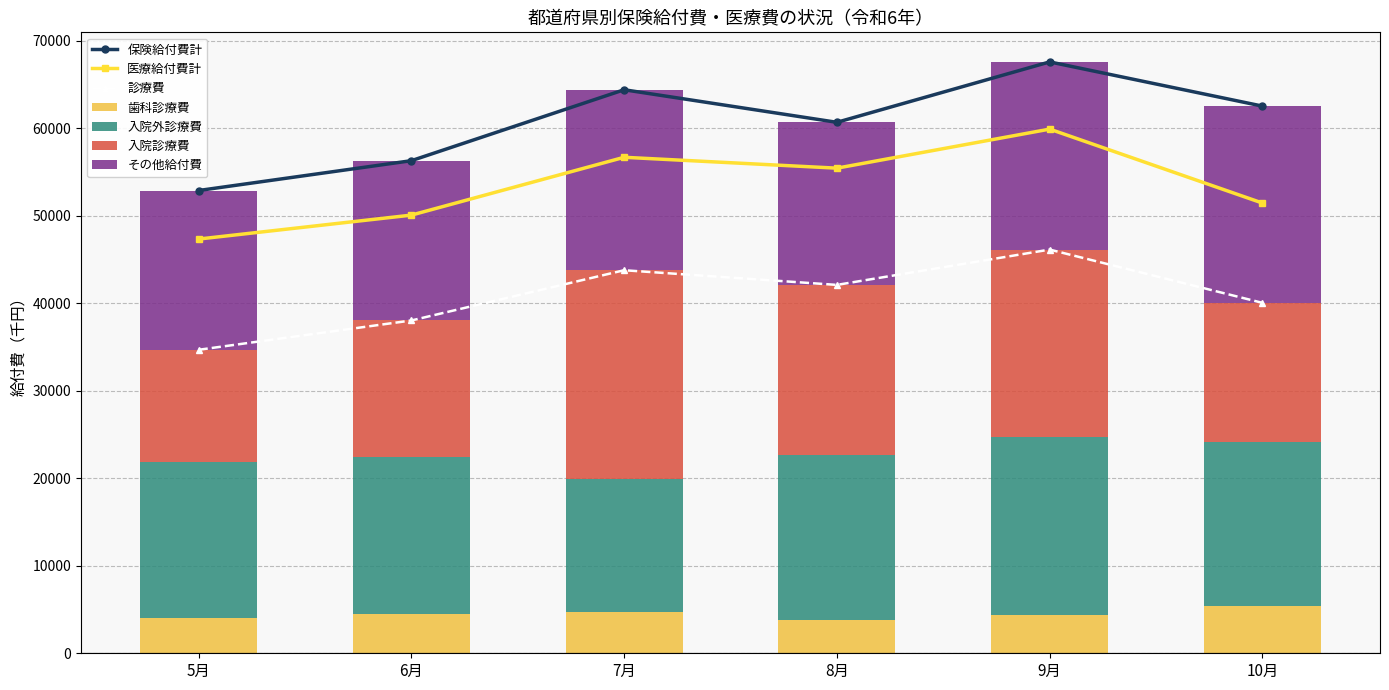

What is the label of the 5th bar from the left?

9月